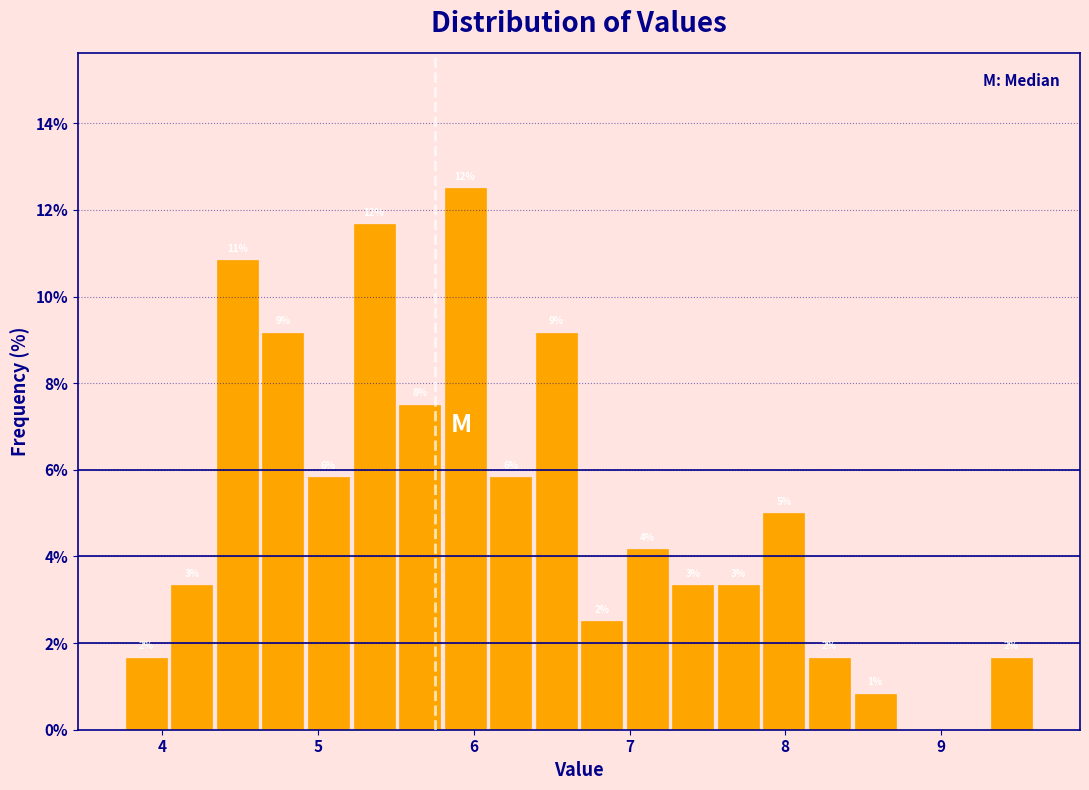

Read against the x-axis, roughly where is the centre of the tallest bar?

5.9